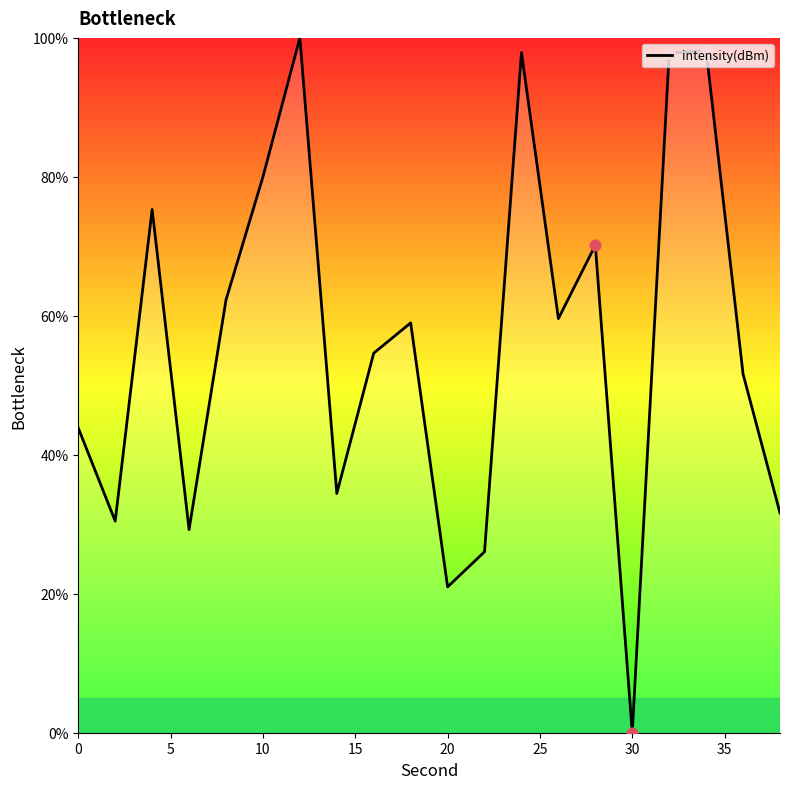

What is the difference between the maximum and minimum values?

100.0